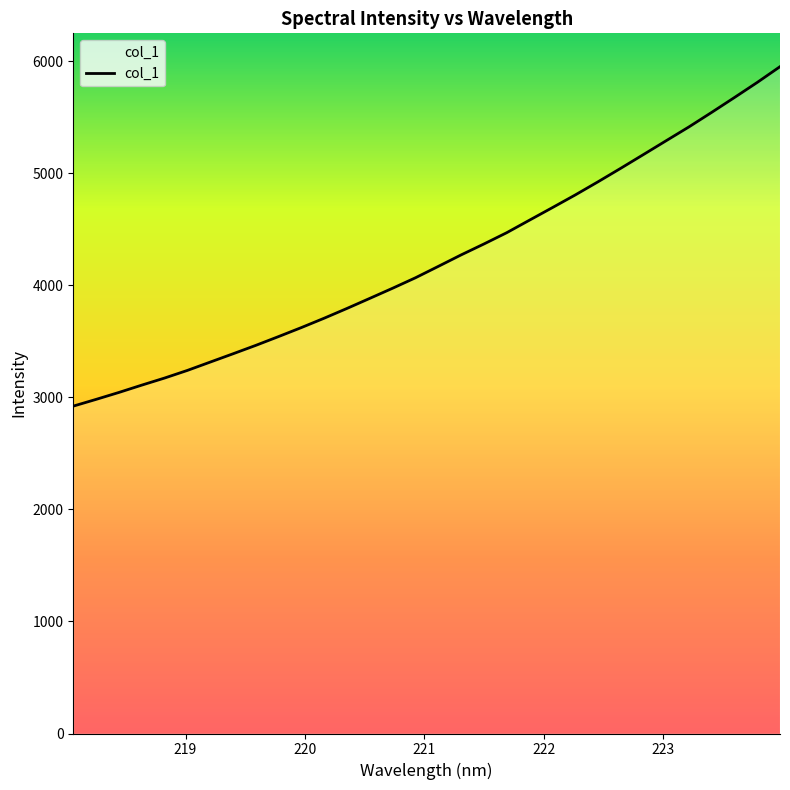

What is the minimum value shown in the chart?

2921.6